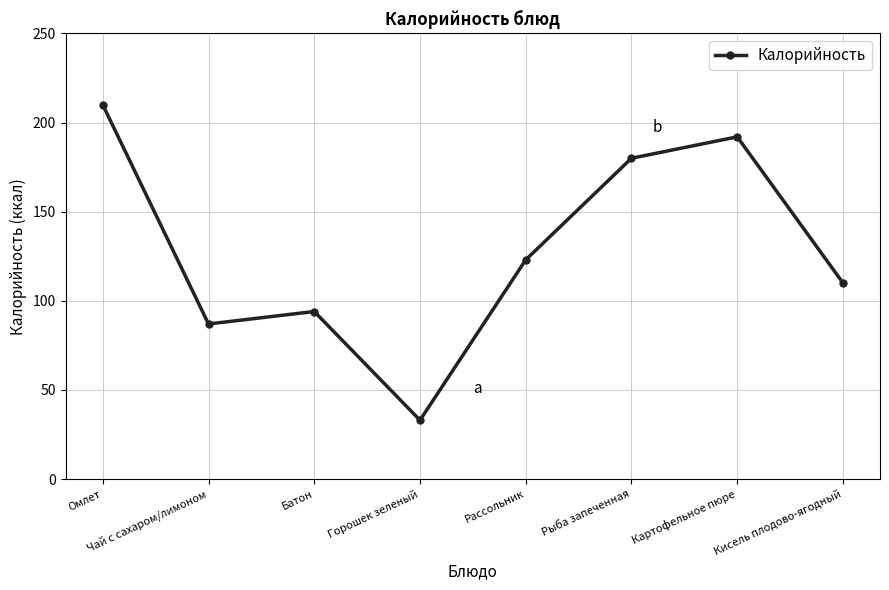

How many distinct data groups are displayed?

1